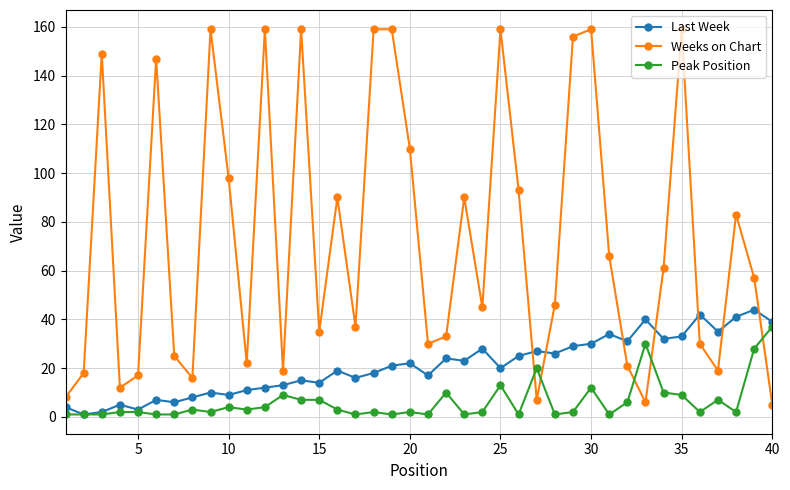

True or false: Last Week has more than 2 points higher than both neighbors.

True